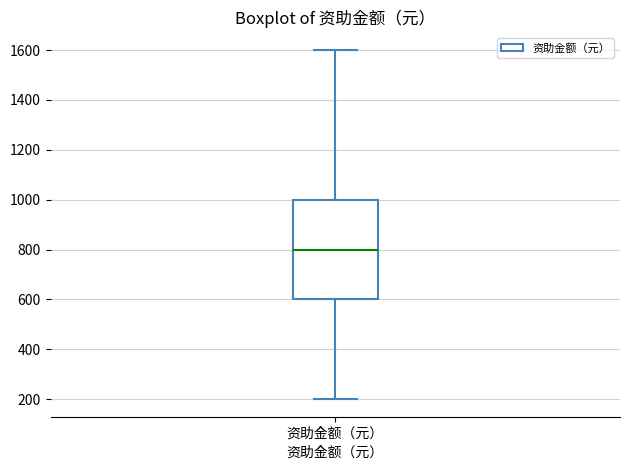

Read this box plot against the y-axis: the position of the median line, the range covered by the box, and the ends of both whiskers. The values are not printed on the chart, so give them approximately, as read against the axis.

median 800, box 600 to 1000, whiskers 200 to 1600